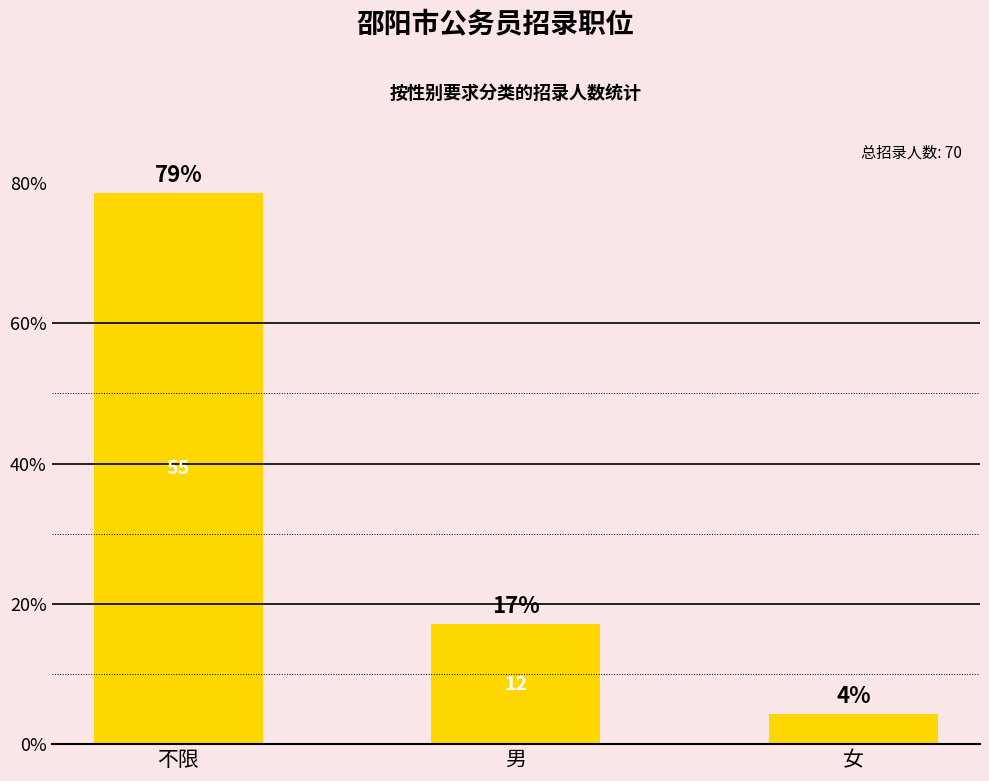

Are the bars horizontal?

No